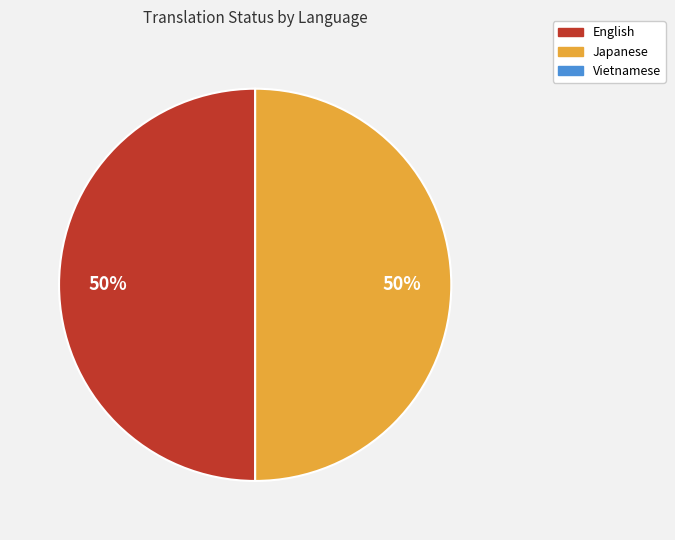

To the nearest percent, what is the average slice percentage?

50%